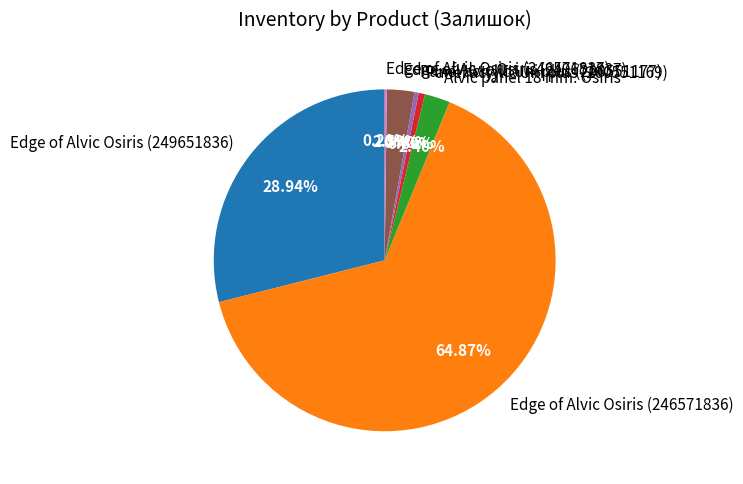

Combined, do Alvic panel 18 mm. Osiris and Edge of Alvic Osiris (249651837) account for over 50%?

No